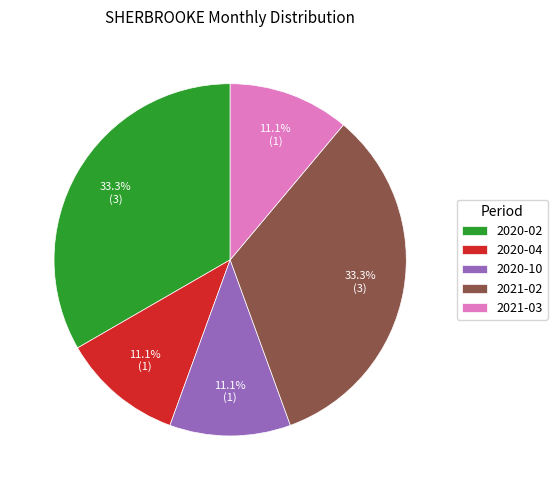

Combined, do 2020-04 and 2021-03 account for over 50%?

No